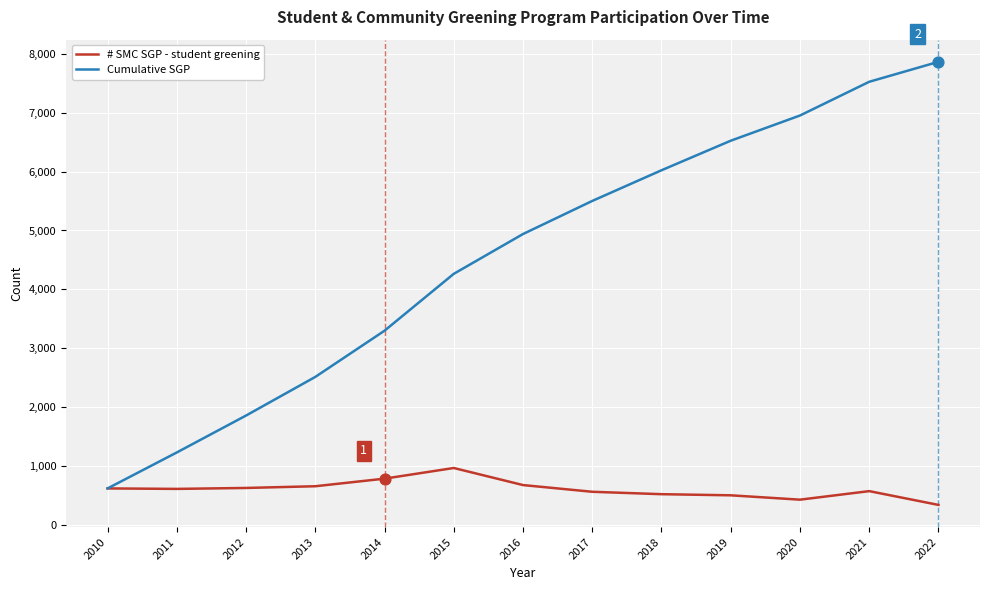

Which series has the largest total across all categories?

Cumulative SGP